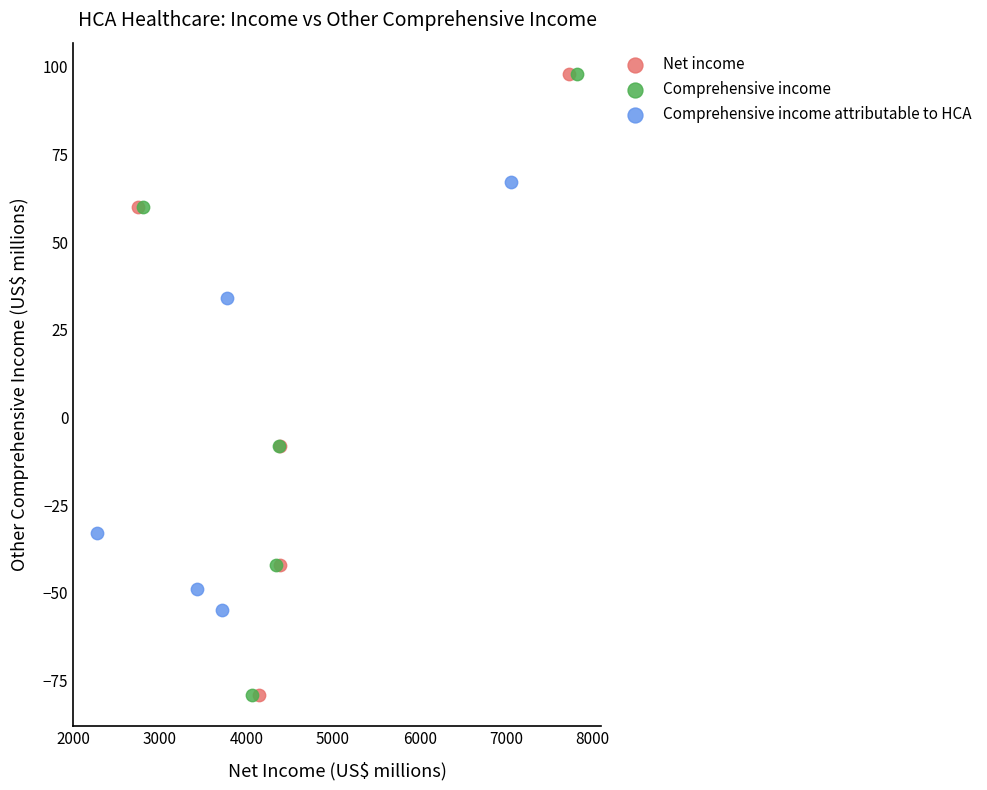

What are all the series names shown in the legend?

Net income, Comprehensive income, Comprehensive income attributable to HCA